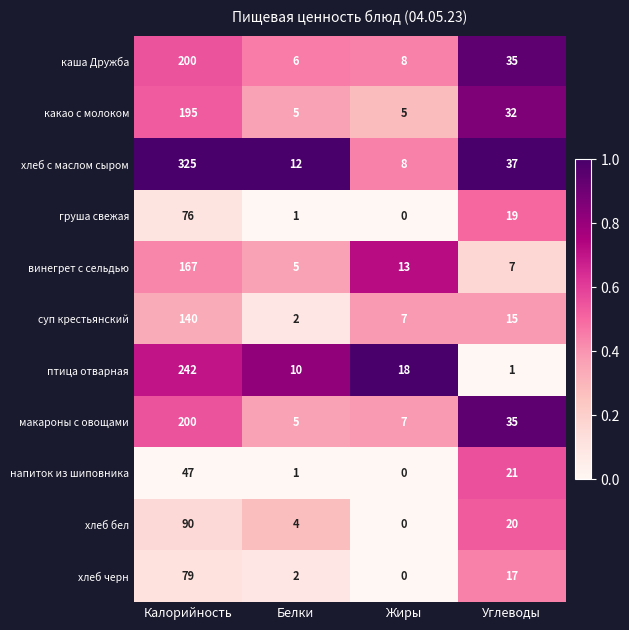

Count the number of data series in this chart.

11